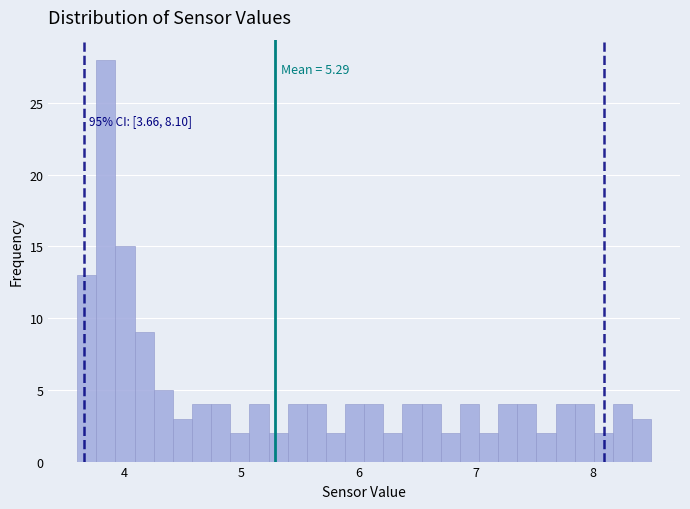

Around what value on the x-axis is the tallest bar? Give the approximate position of its centre, as read against the axis.

3.8